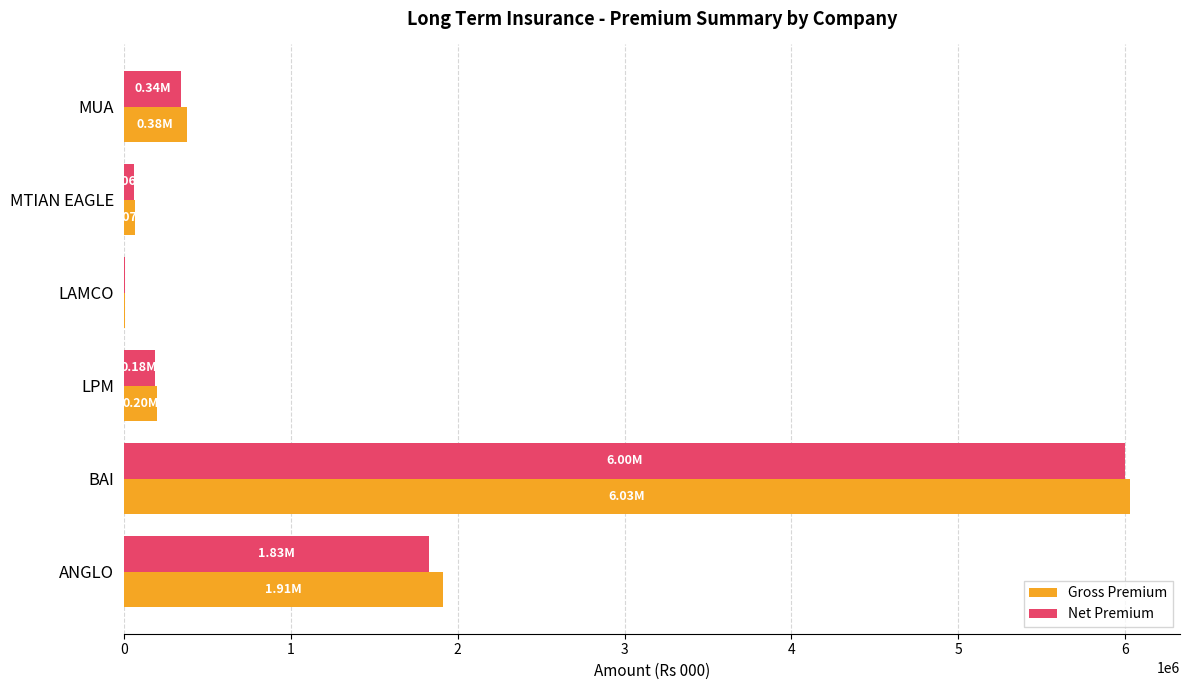

At which label is Net Premium closest to 3003163?

ANGLO